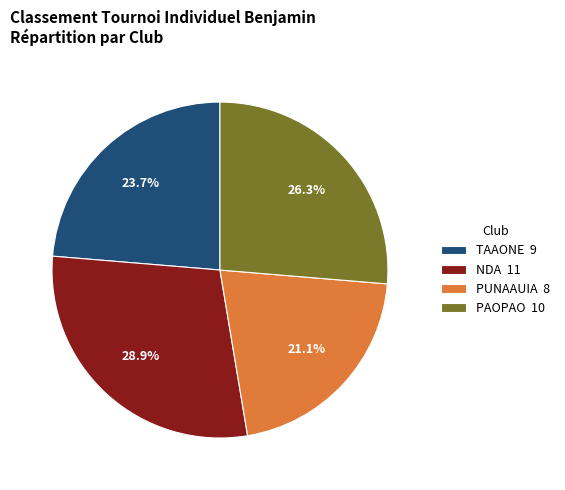

How many segments does this pie chart have?

4